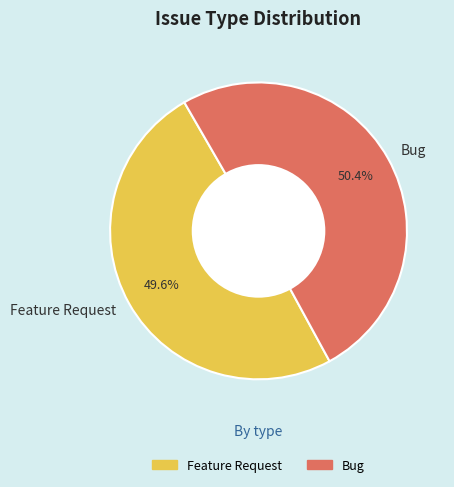

Combined, what portion of the pie is Feature Request and Bug?

100.0%